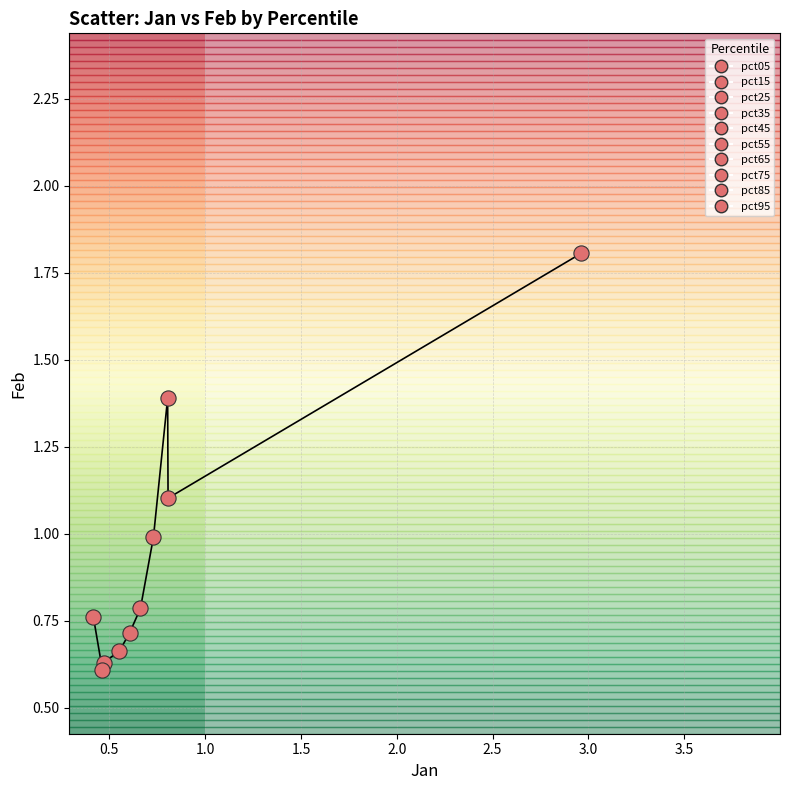

What is the maximum value shown in the chart?

1.8